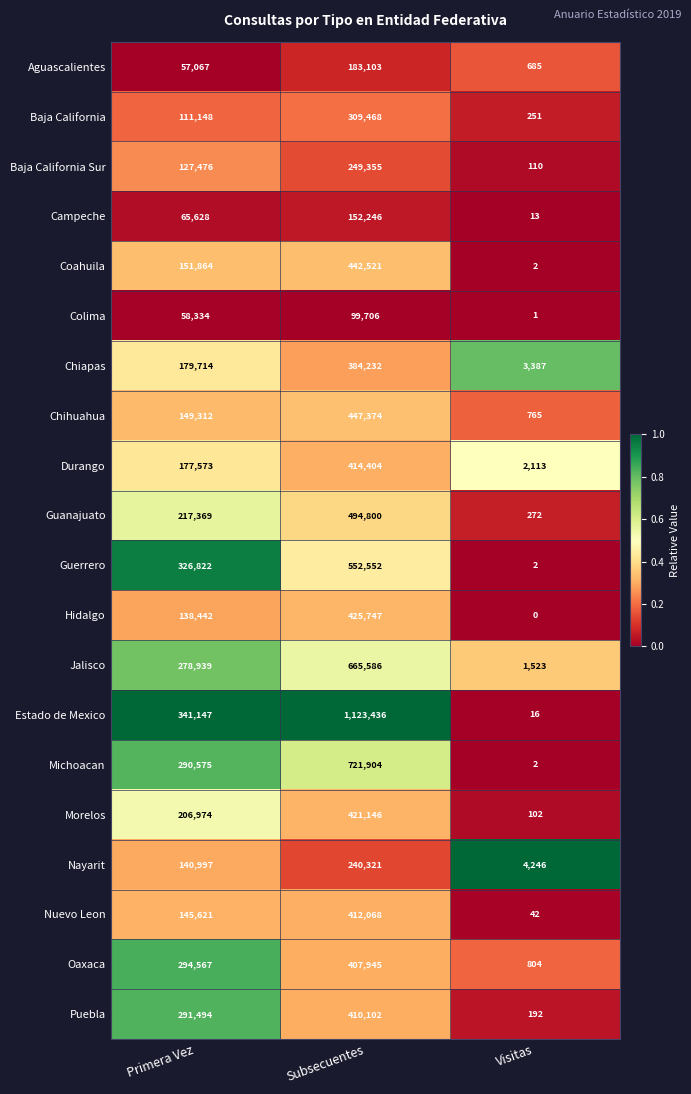

Rank the series at Subsecuentes from lowest to highest value.

Colima, Campeche, Aguascalientes, Nayarit, Baja California Sur, Baja California, Chiapas, Oaxaca, Puebla, Nuevo Leon, Durango, Morelos, Hidalgo, Coahuila, Chihuahua, Guanajuato, Guerrero, Jalisco, Michoacan, Estado de Mexico